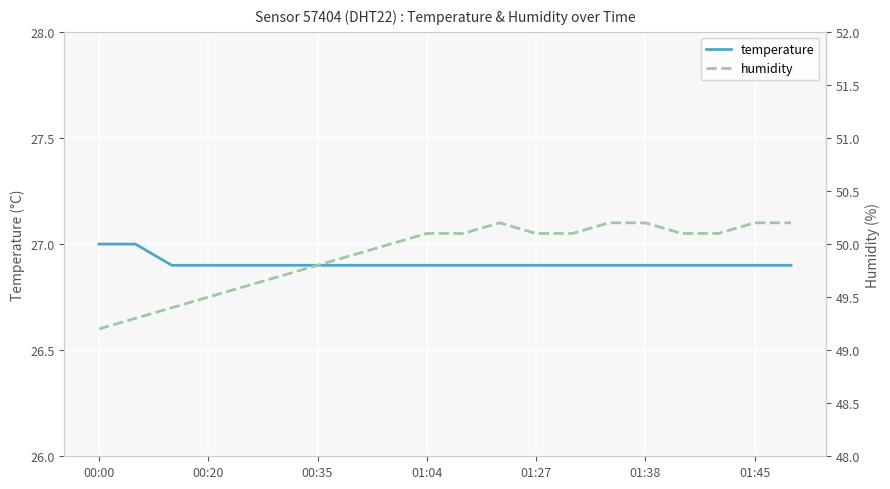

What is the minimum value for temperature?

26.9